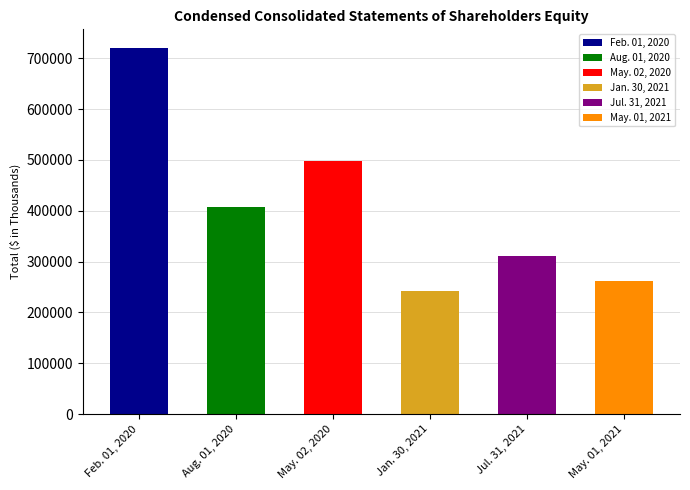

What is the label of the 3rd bar from the left?

May. 02, 2020